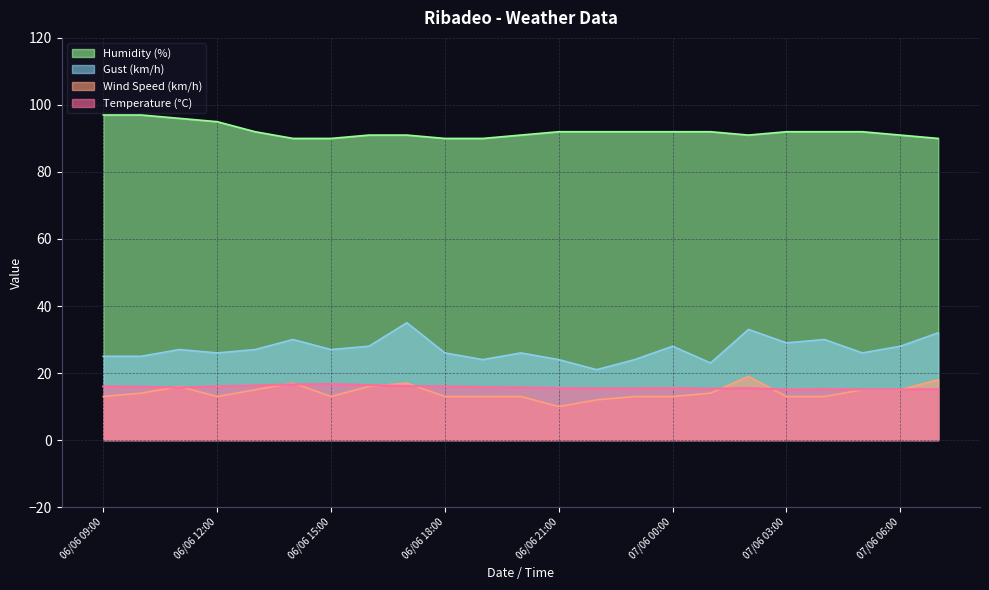

Reading left to right, extract all data points from this chart.

Temperature (C): 07/06 07:00=15.2	07/06 06:00=15.1	07/06 05:00=15.1	07/06 04:00=15.2	07/06 03:00=15.1	07/06 02:00=15.5	07/06 01:00=15.3	07/06 00:00=15.5	06/06 23:00=15.4	06/06 22:00=15.4	06/06 21:00=15.5	06/06 20:00=15.7	06/06 19:00=15.8	06/06 18:00=16.0	06/06 17:00=16.1	06/06 16:00=16.4	06/06 15:00=16.7	06/06 14:00=16.6	06/06 13:00=16.3	06/06 12:00=16.0	06/06 11:00=15.7	06/06 10:00=15.9	06/06 09:00=16.0
Wind Speed (km/h): 07/06 07:00=18.0	07/06 06:00=15.0	07/06 05:00=15.0	07/06 04:00=13.0	07/06 03:00=13.0	07/06 02:00=19.0	07/06 01:00=14.0	07/06 00:00=13.0	06/06 23:00=13.0	06/06 22:00=12.0	06/06 21:00=10.0	06/06 20:00=13.0	06/06 19:00=13.0	06/06 18:00=13.0	06/06 17:00=17.0	06/06 16:00=16.0	06/06 15:00=13.0	06/06 14:00=17.0	06/06 13:00=15.0	06/06 12:00=13.0	06/06 11:00=16.0	06/06 10:00=14.0	06/06 09:00=13.0
Humidity (%): 07/06 07:00=90.0	07/06 06:00=91.0	07/06 05:00=92.0	07/06 04:00=92.0	07/06 03:00=92.0	07/06 02:00=91.0	07/06 01:00=92.0	07/06 00:00=92.0	06/06 23:00=92.0	06/06 22:00=92.0	06/06 21:00=92.0	06/06 20:00=91.0	06/06 19:00=90.0	06/06 18:00=90.0	06/06 17:00=91.0	06/06 16:00=91.0	06/06 15:00=90.0	06/06 14:00=90.0	06/06 13:00=92.0	06/06 12:00=95.0	06/06 11:00=96.0	06/06 10:00=97.0	06/06 09:00=97.0
Gust (km/h): 07/06 07:00=32.0	07/06 06:00=28.0	07/06 05:00=26.0	07/06 04:00=30.0	07/06 03:00=29.0	07/06 02:00=33.0	07/06 01:00=23.0	07/06 00:00=28.0	06/06 23:00=24.0	06/06 22:00=21.0	06/06 21:00=24.0	06/06 20:00=26.0	06/06 19:00=24.0	06/06 18:00=26.0	06/06 17:00=35.0	06/06 16:00=28.0	06/06 15:00=27.0	06/06 14:00=30.0	06/06 13:00=27.0	06/06 12:00=26.0	06/06 11:00=27.0	06/06 10:00=25.0	06/06 09:00=25.0